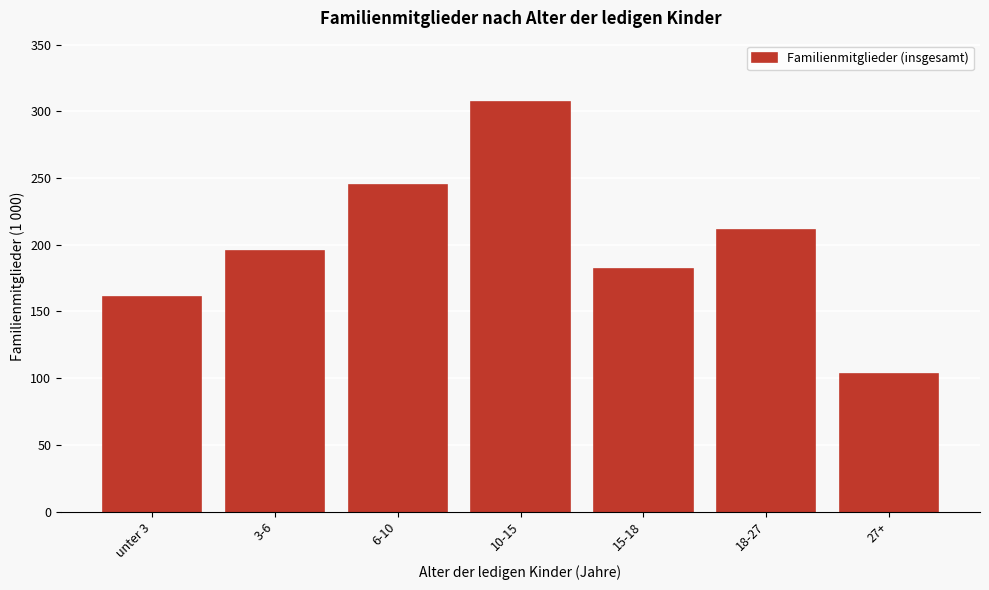

Reading right to left, list all the values displayed in this chart.

103	211	182	307	245	195	161